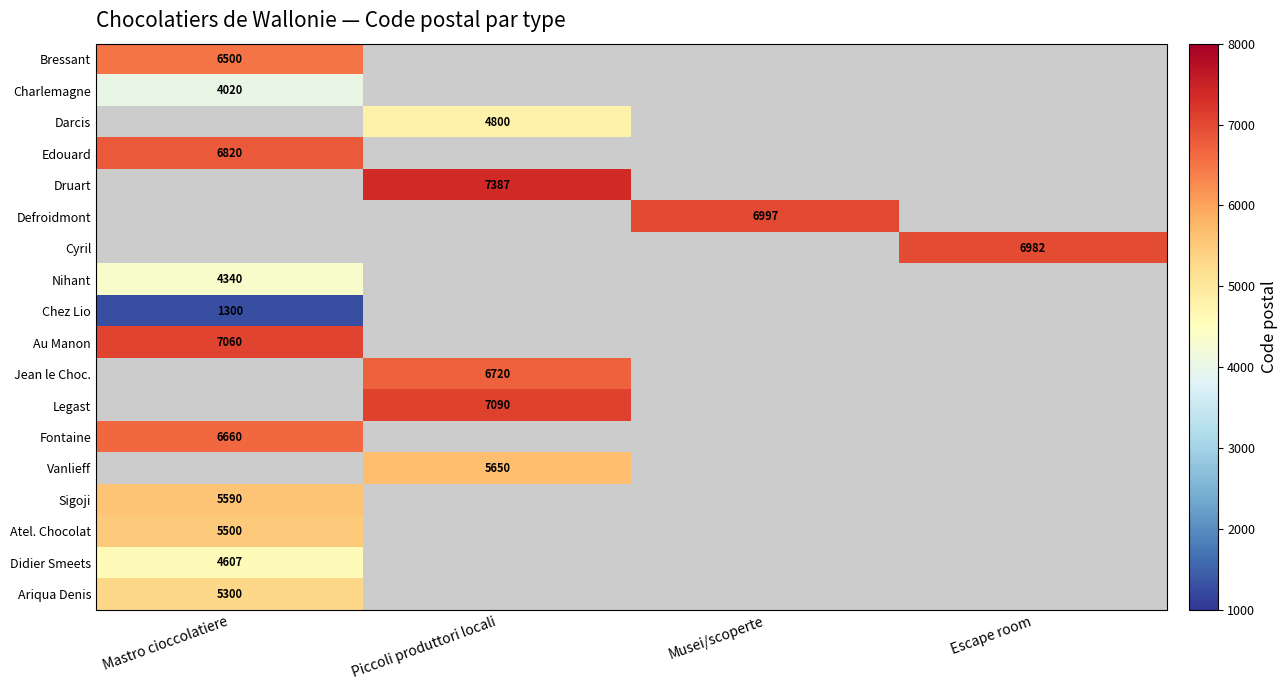

What is the maximum value shown in the chart?

7387.0